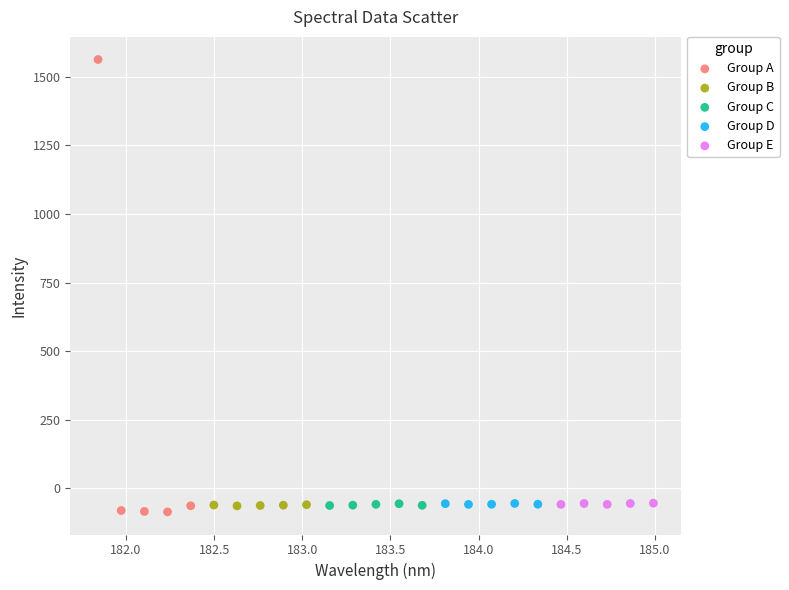

Which series has the widest spread of Y values?

Group A